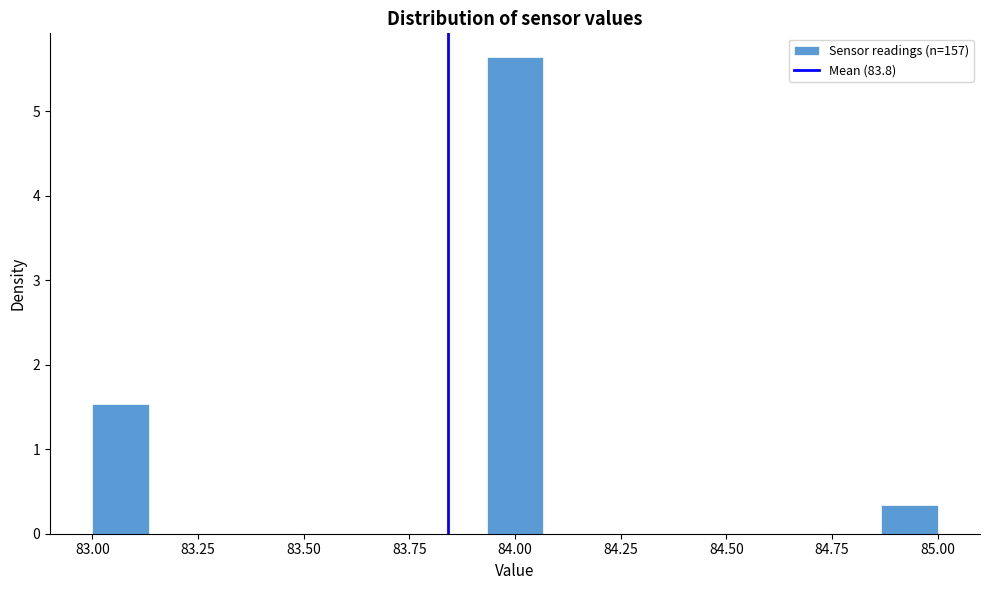

Read against the x-axis, roughly where is the centre of the tallest bar?

84.00